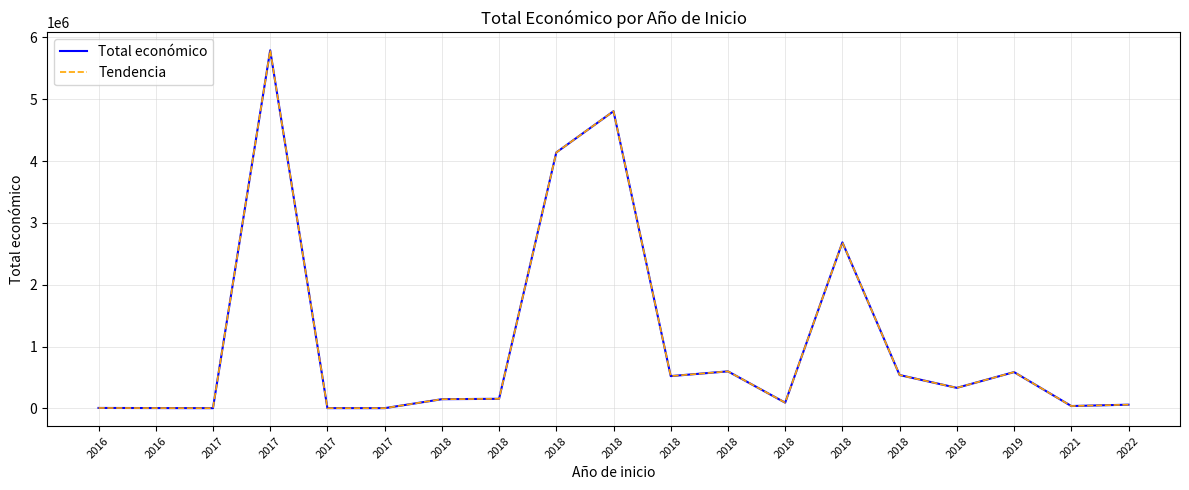

Reading left to right, list all the values displayed in this chart.

Total económico: 8000	6000	4500	5790993	5000	4640	149419	155978	4139393	4805923	523022	599806	93530	2685474	540000	333001	587734	39115	60870
Tendencia: 8000	6000	4500	5790993	5000	4640	149419	155978	4139393	4805923	523022	599806	93530	2685474	540000	333001	587734	39115	60870